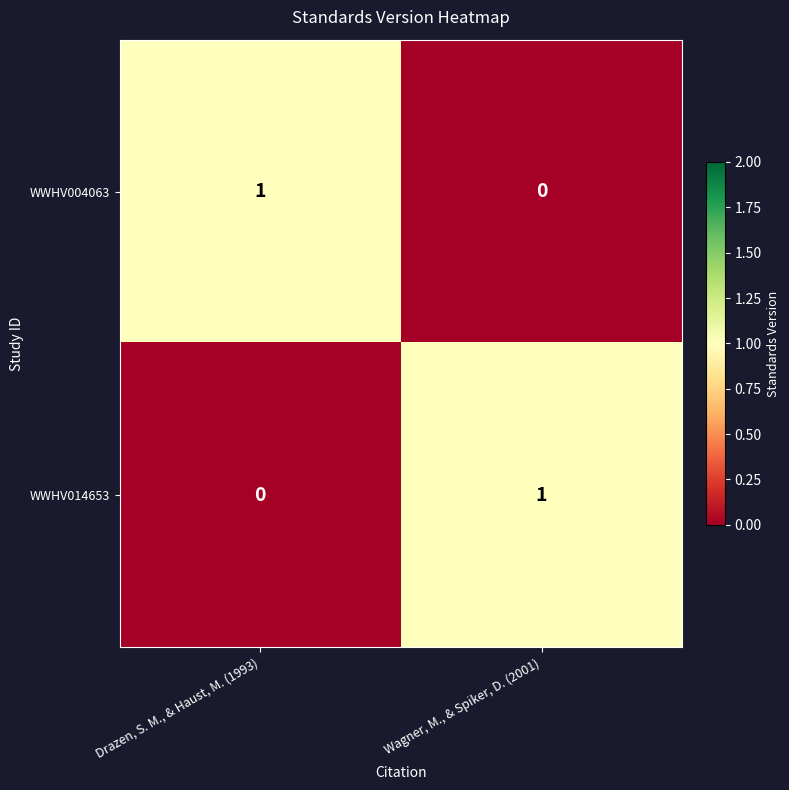

The WWHV004063 series shows 1 at Drazen, S. M., & Haust, M. (1993). True or false?

True